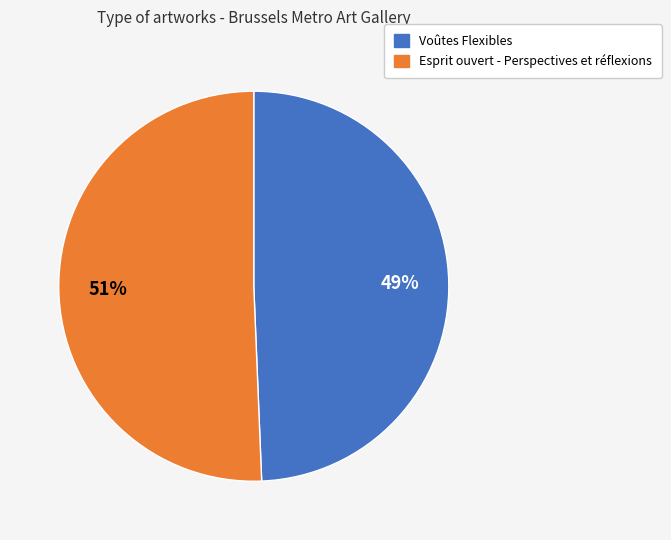

Rank the categories by value from lowest to highest.

Voûtes Flexibles, Esprit ouvert - Perspectives et réflexions